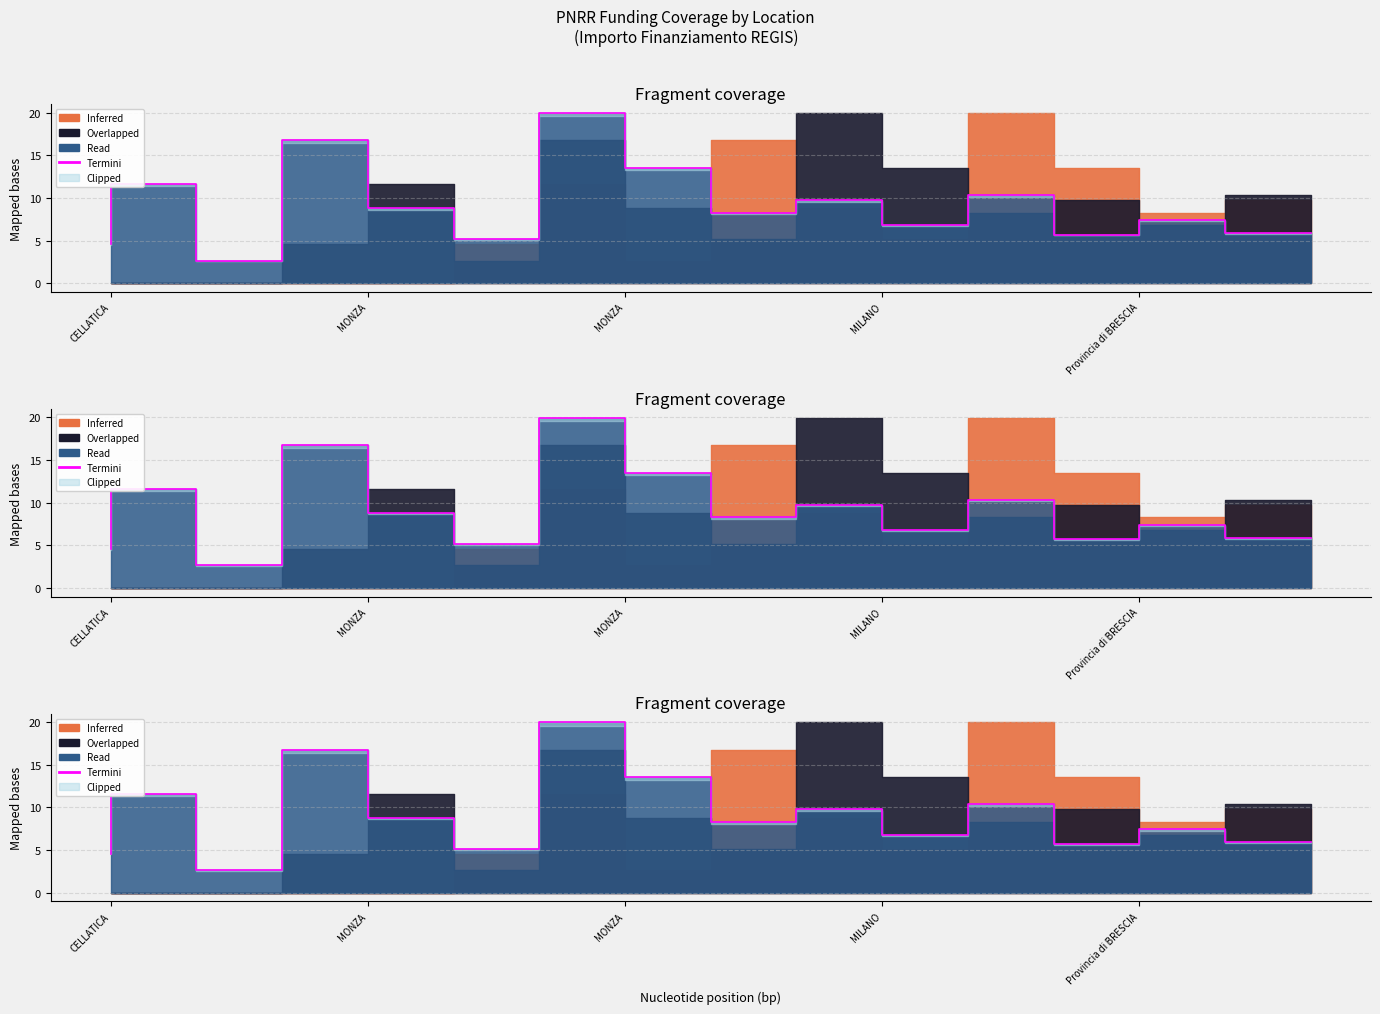

What is the label of the 11th point from the left?

10